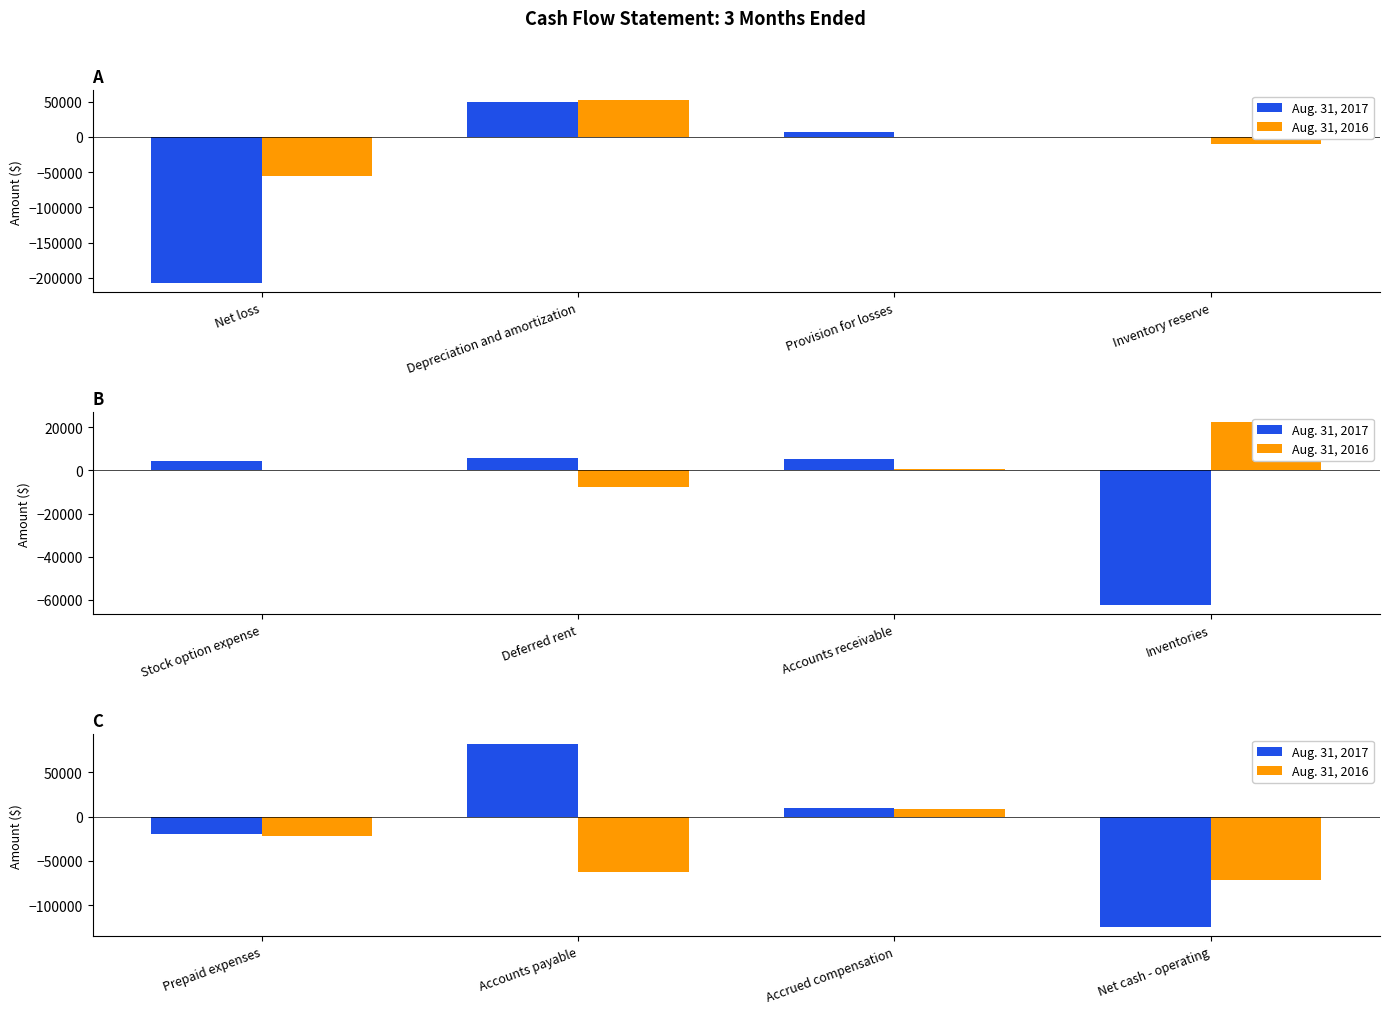

What is the label of the 1st bar from the left?

Prepaid expenses